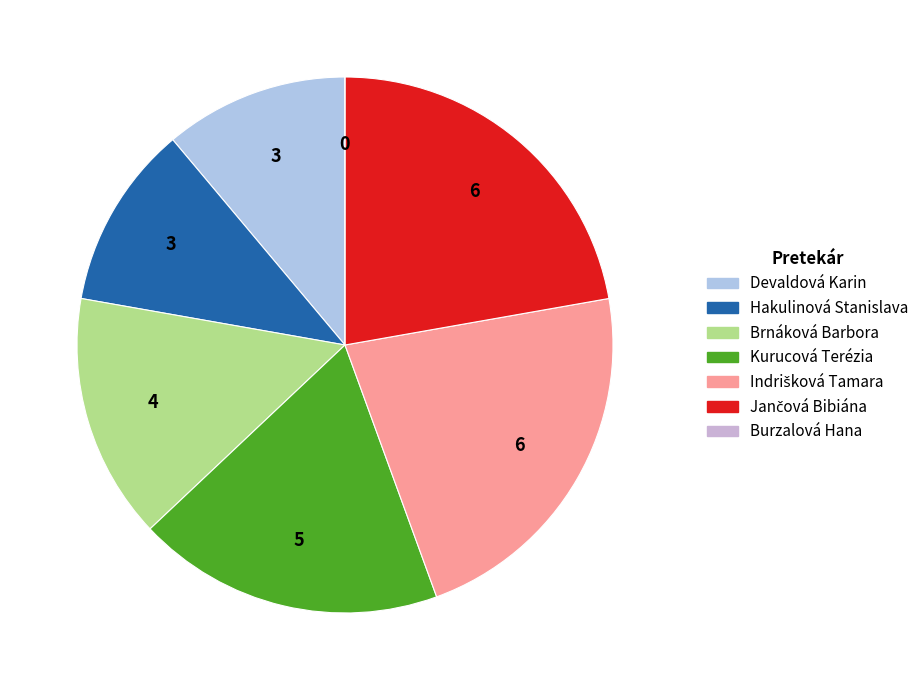

What percentage is NOT represented by Kurucová Terézia?

81.5%